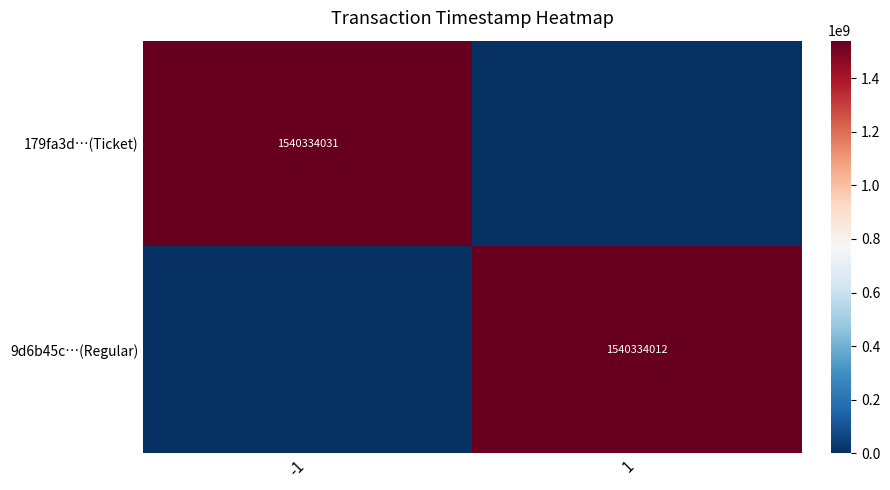

At how many categories does at least one series exceed 488937156?

2